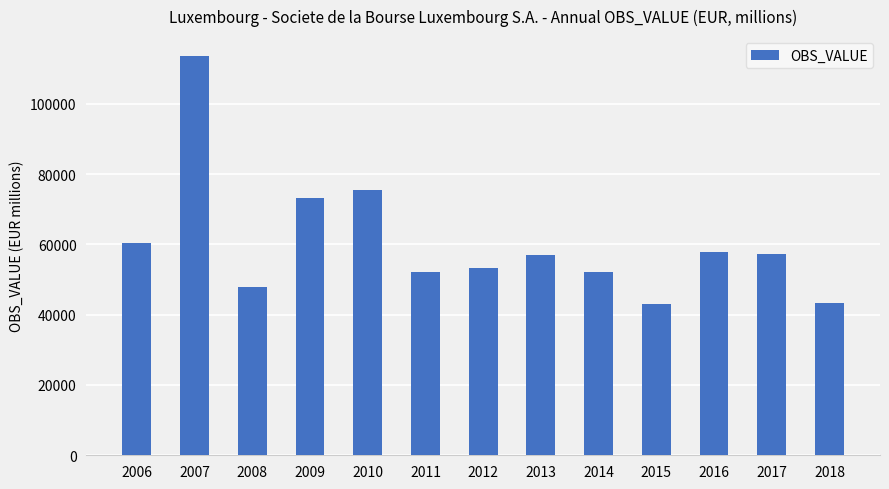

What is the value of the 10th bar from the left?

43134.6